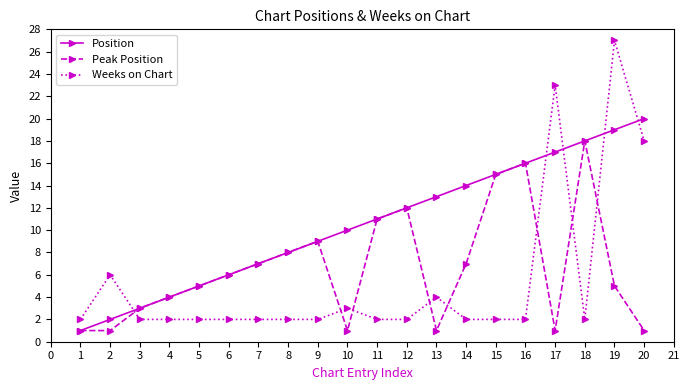

The Position series shows 12 at 12. True or false?

True